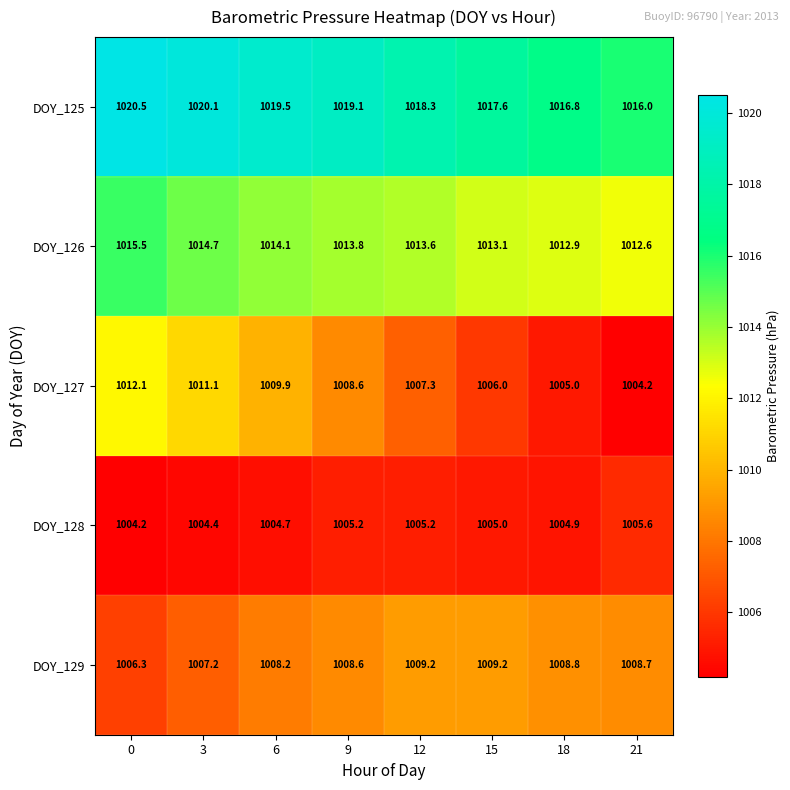

The DOY_129 series shows 1009.2 at 12. True or false?

True